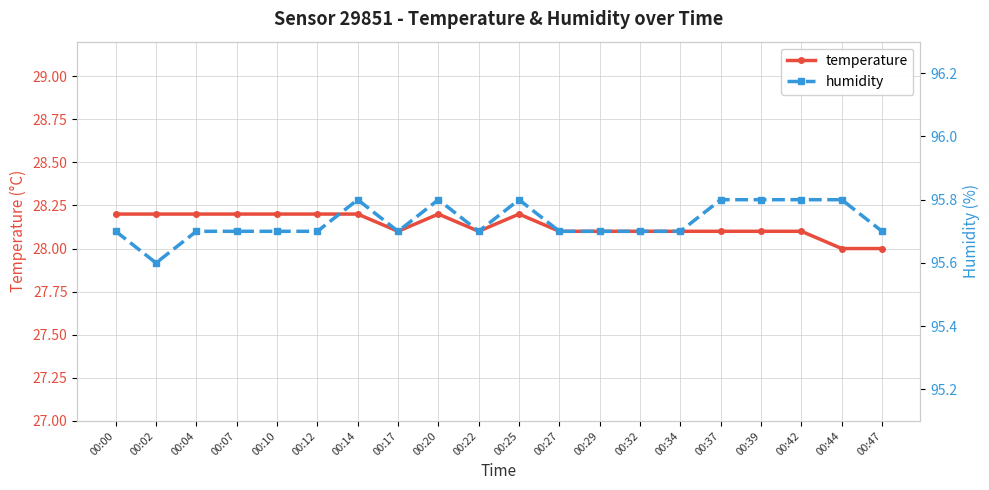

Reading right to left, extract all data points from this chart.

temperature: 28.0	28.0	28.1	28.1	28.1	28.1	28.1	28.1	28.1	28.2	28.1	28.2	28.1	28.2	28.2	28.2	28.2	28.2	28.2	28.2
humidity: 95.7	95.8	95.8	95.8	95.8	95.7	95.7	95.7	95.7	95.8	95.7	95.8	95.7	95.8	95.7	95.7	95.7	95.7	95.6	95.7